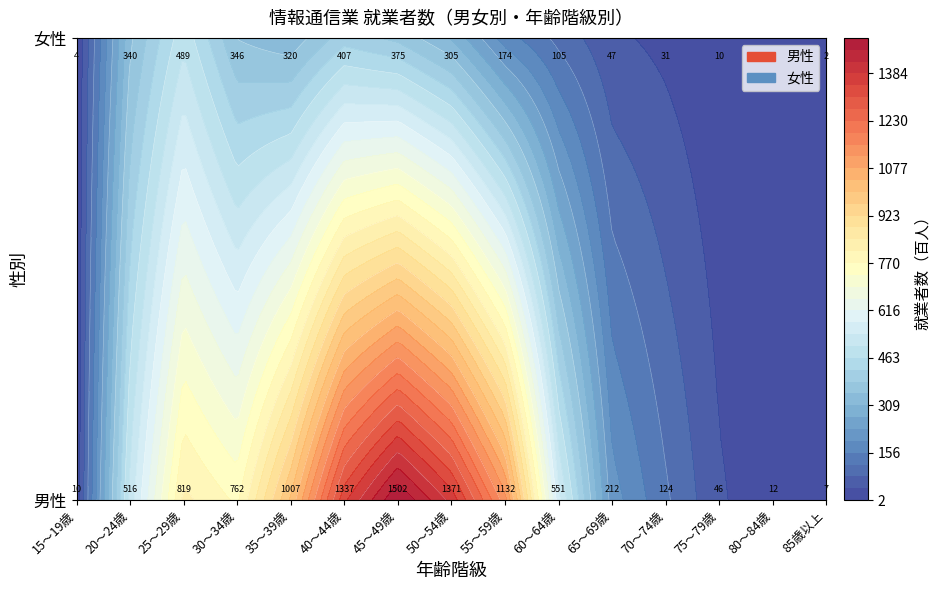

What is the smallest value displayed?

2